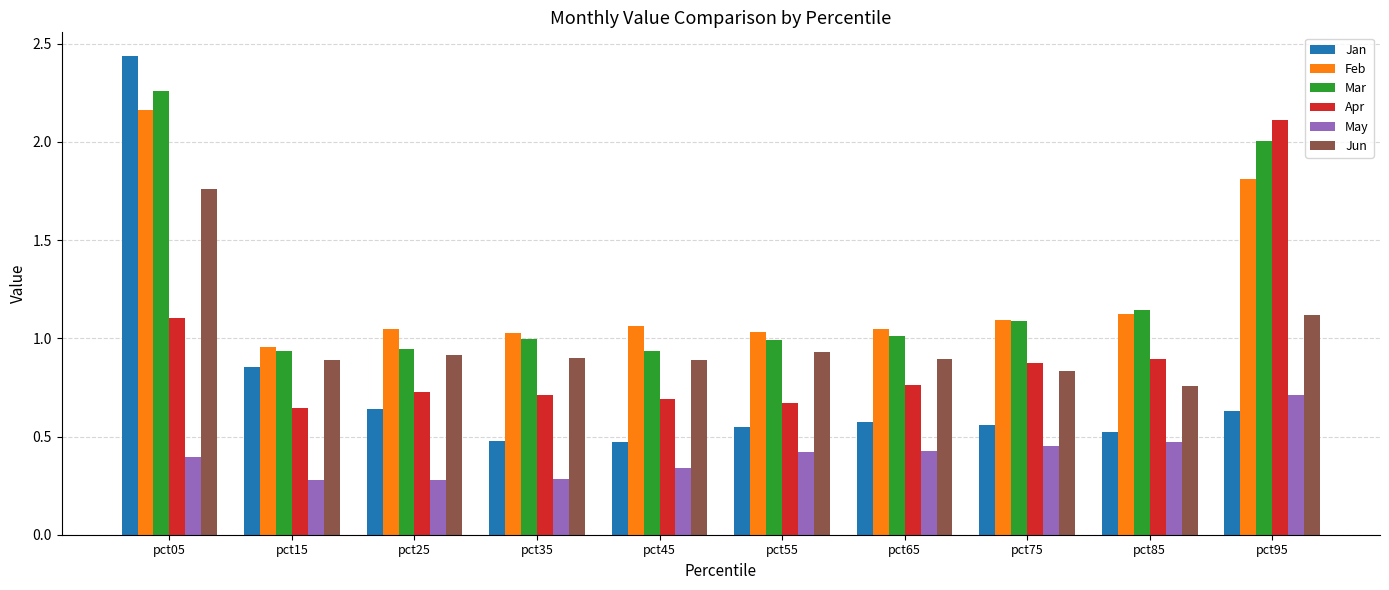

Which series has the largest range (max minus min)?

Jan